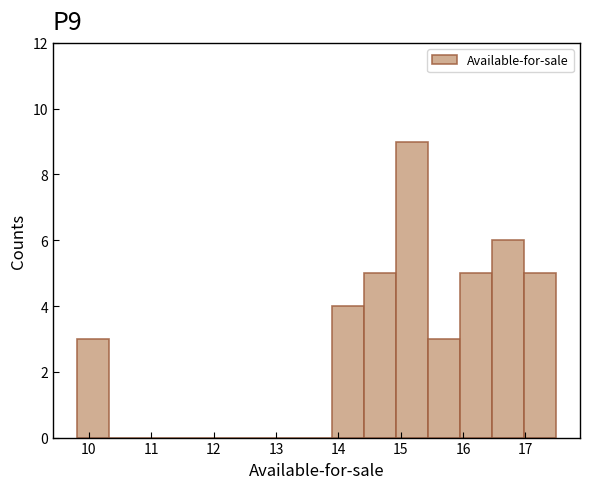

Reading left to right, transcribe this chart: for each bar, give the range it covers on the x-axis and its height. Neither the bar edges nor the heights are printed on the chart, so give them approximately, as read against the axes.

9.8 to 10.3: 3
10.3 to 10.8: 0
10.8 to 11.3: 0
11.3 to 11.9: 0
11.9 to 12.4: 0
12.4 to 12.9: 0
12.9 to 13.4: 0
13.4 to 13.9: 0
13.9 to 14.4: 4
14.4 to 14.9: 5
14.9 to 15.4: 9
15.4 to 16.0: 3
16.0 to 16.5: 5
16.5 to 17.0: 6
17.0 to 17.5: 5